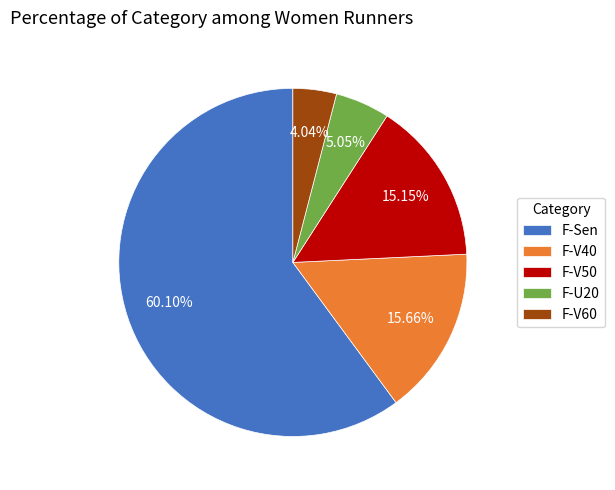

What is the majority slice?

F-Sen